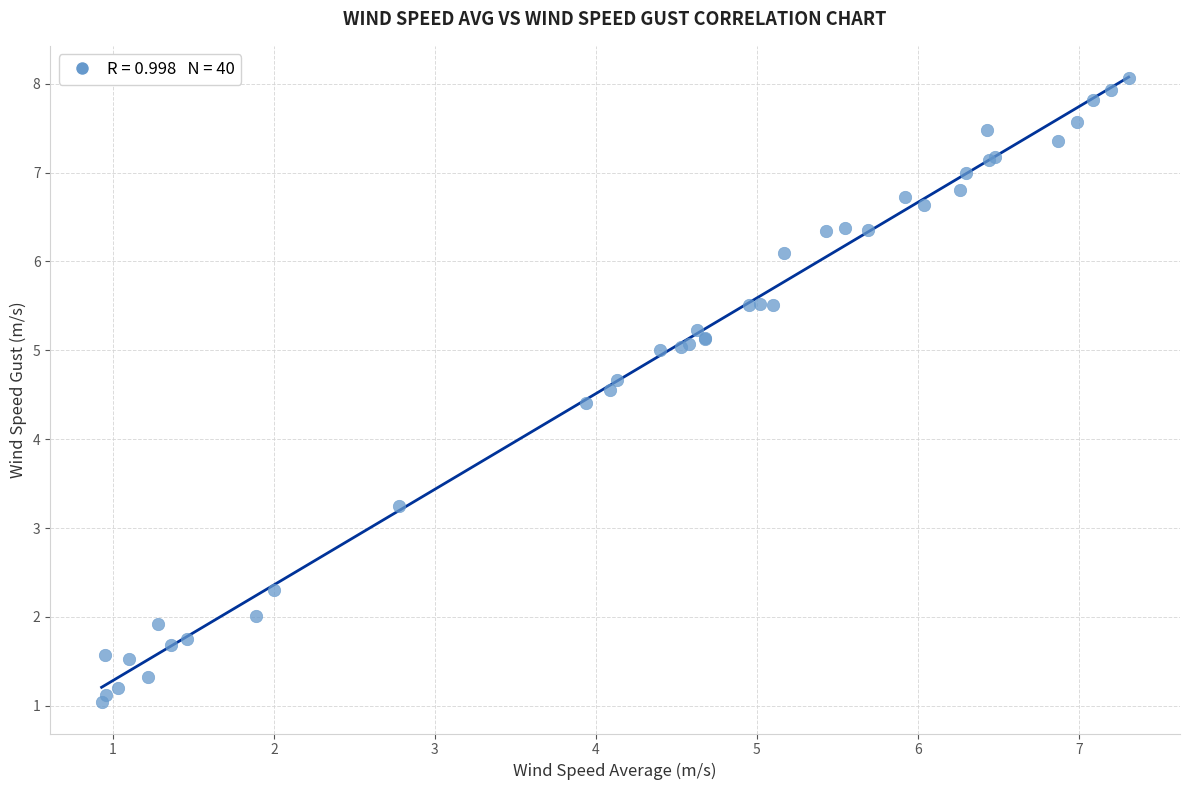

What Y value in the scatter plot is closest to 4?

4.4